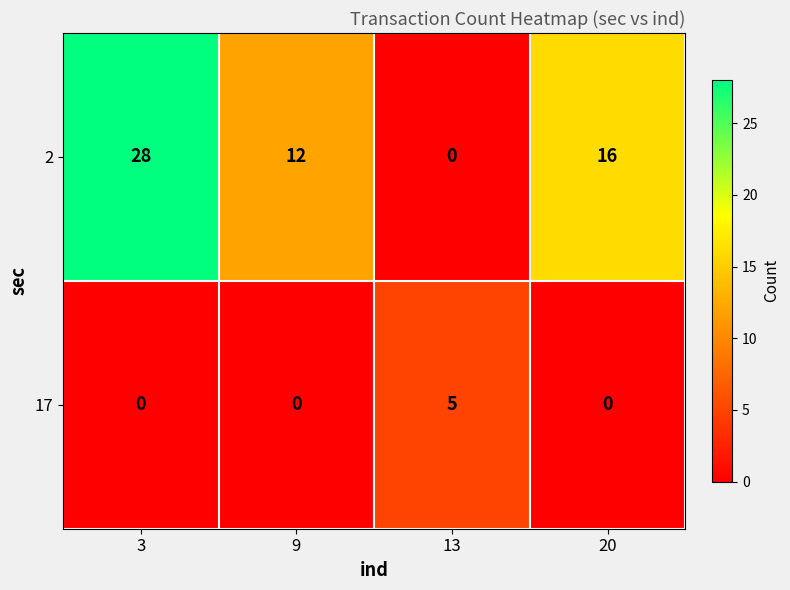

Which series has the largest total across all categories?

2